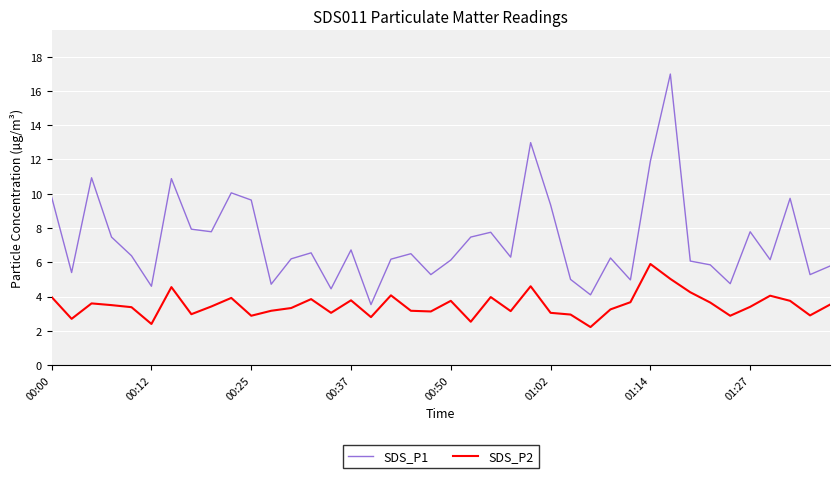

True or false: SDS_P1 and SDS_P2 cross at least once.

False